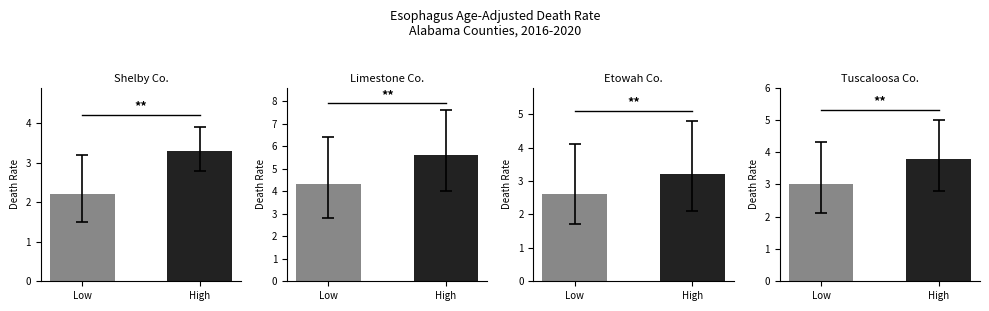

Approximately how many times larger is the value at Low compared to High?

0.8